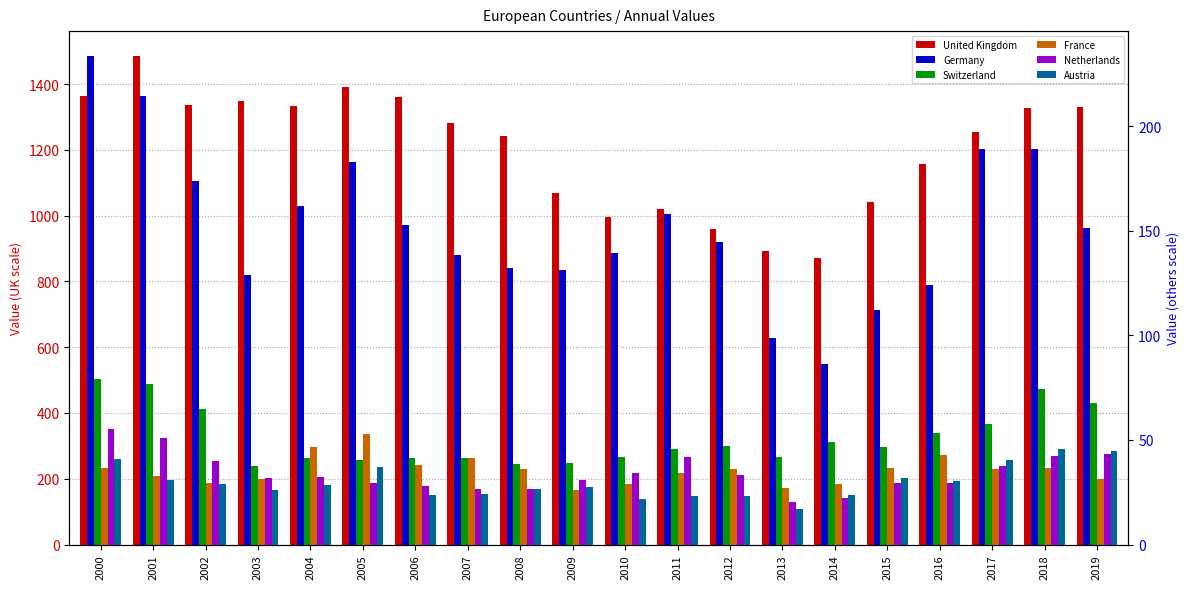

What is the highest value of the Austria series?

45.9